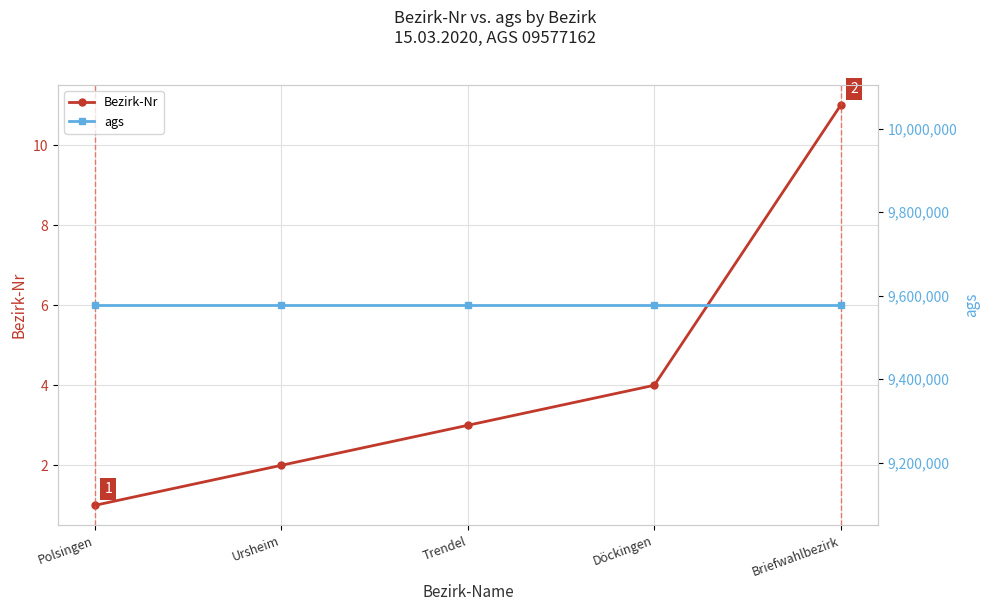

Reading left to right, transcribe all the data shown in this chart.

Bezirk-Nr: 1	2	3	4	11
ags: 9577162	9577162	9577162	9577162	9577162